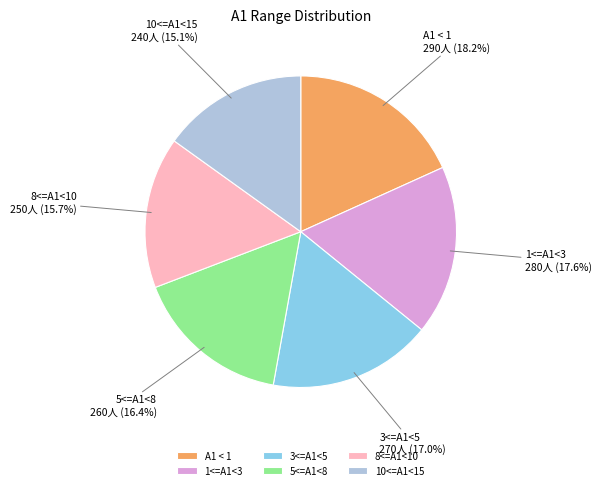

Is it true that 5<=A1<8 is 16% of the pie?

True